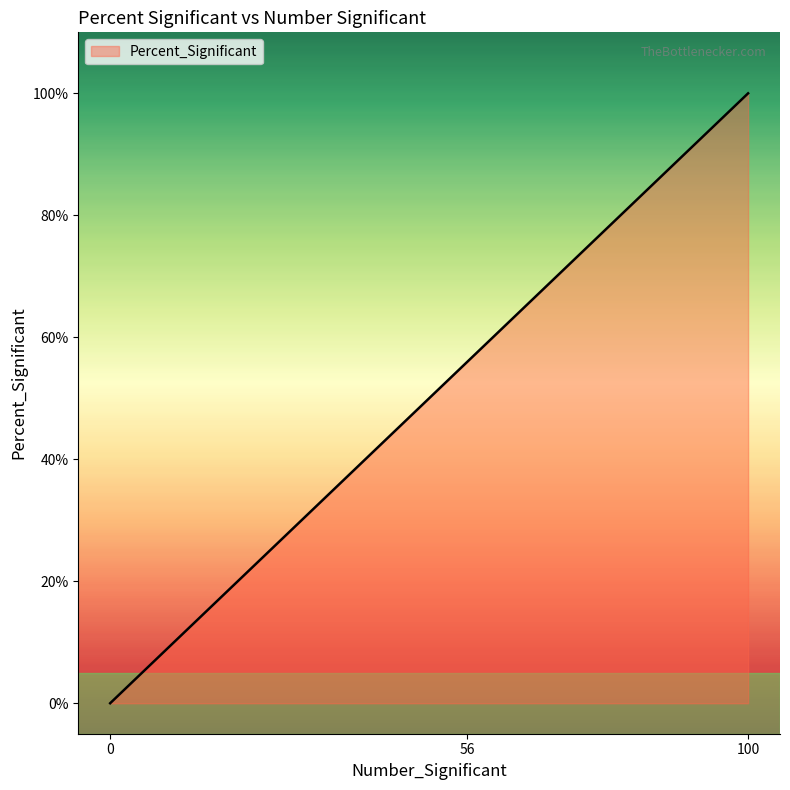

The chart shows a value of 47 at H. True or false?

False